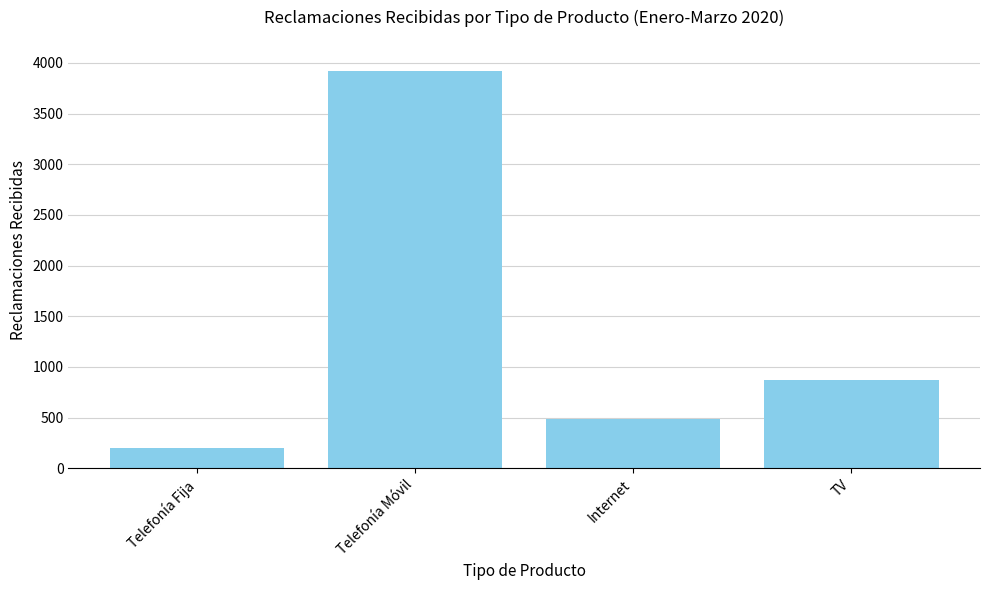

Rank the categories by value from highest to lowest.

Telefonía Móvil, TV, Internet, Telefonía Fija